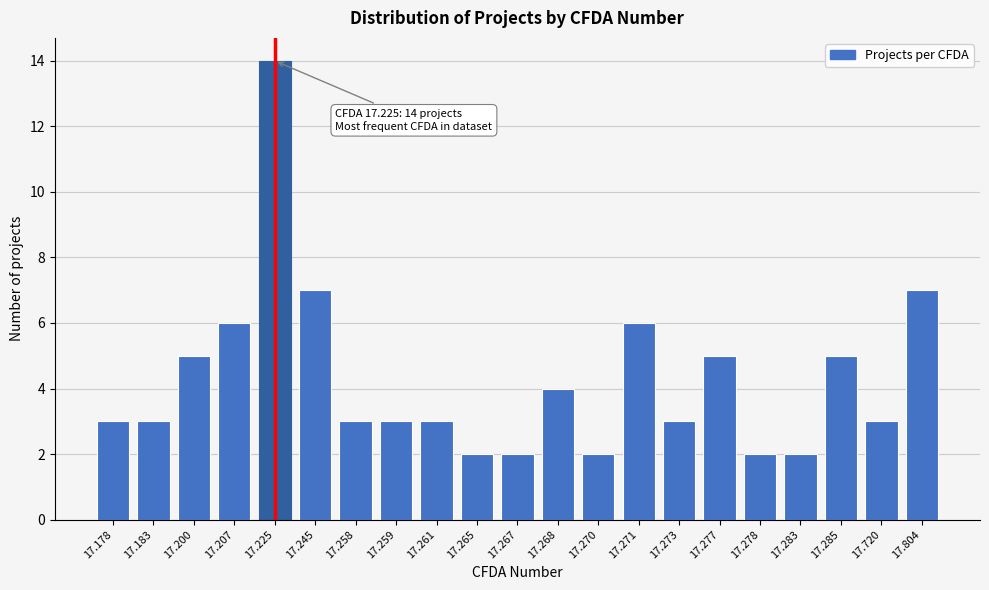

Reading right to left, extract all data points from this chart.

7	3	5	2	2	5	3	6	2	4	2	2	3	3	3	7	14	6	5	3	3